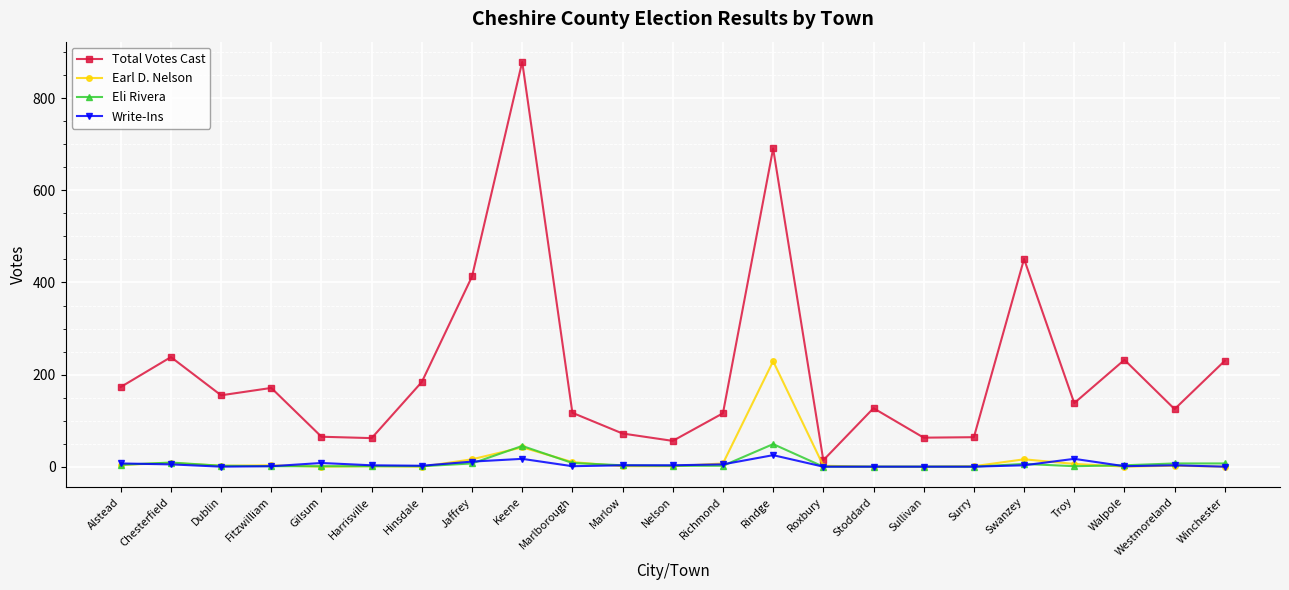

Which category has the highest value across all series?

Keene